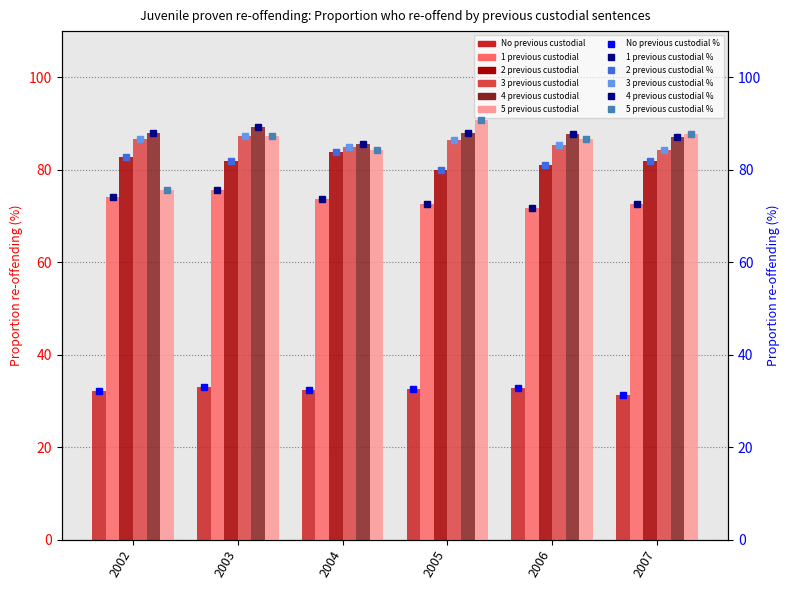

The No previous custodial series shows 32.0 at 2002. True or false?

True